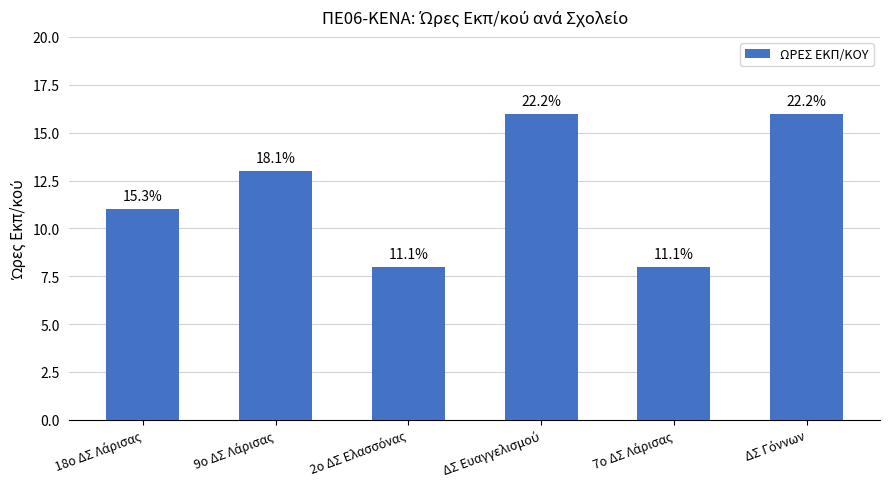

What is the difference between the values at ΔΣ Ευαγγελισμού and 18ο ΔΣ Λάρισας?

5